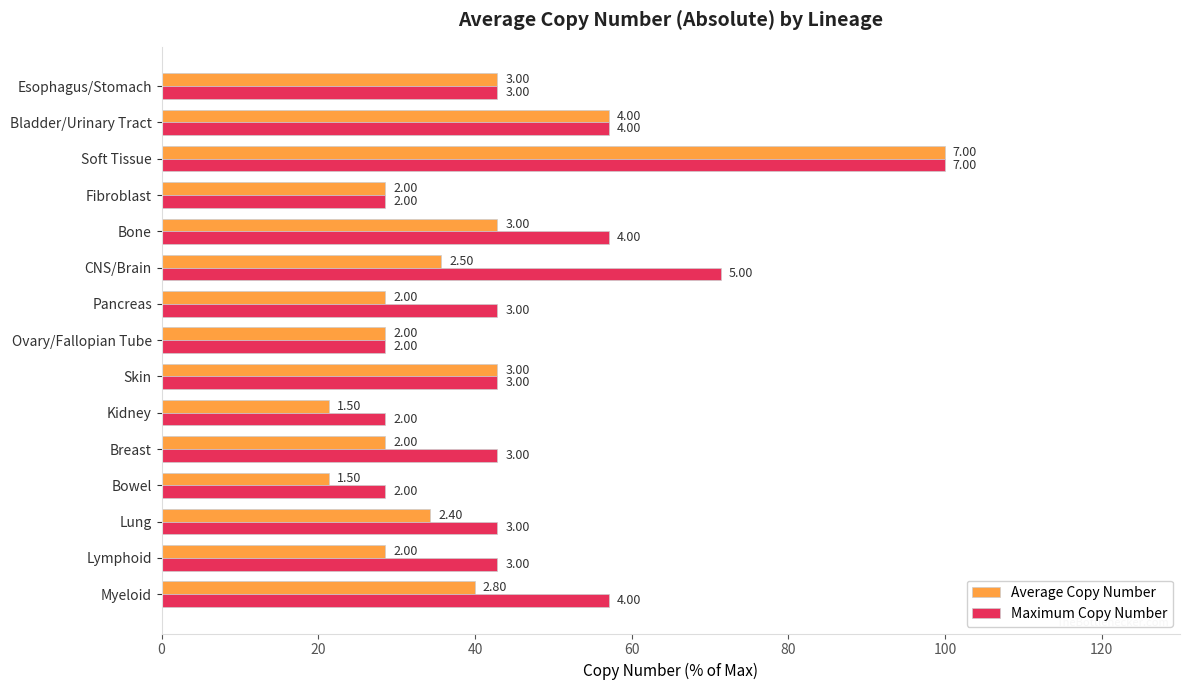

What is the value of the Average Copy Number bar at the 10th from the left?

35.7